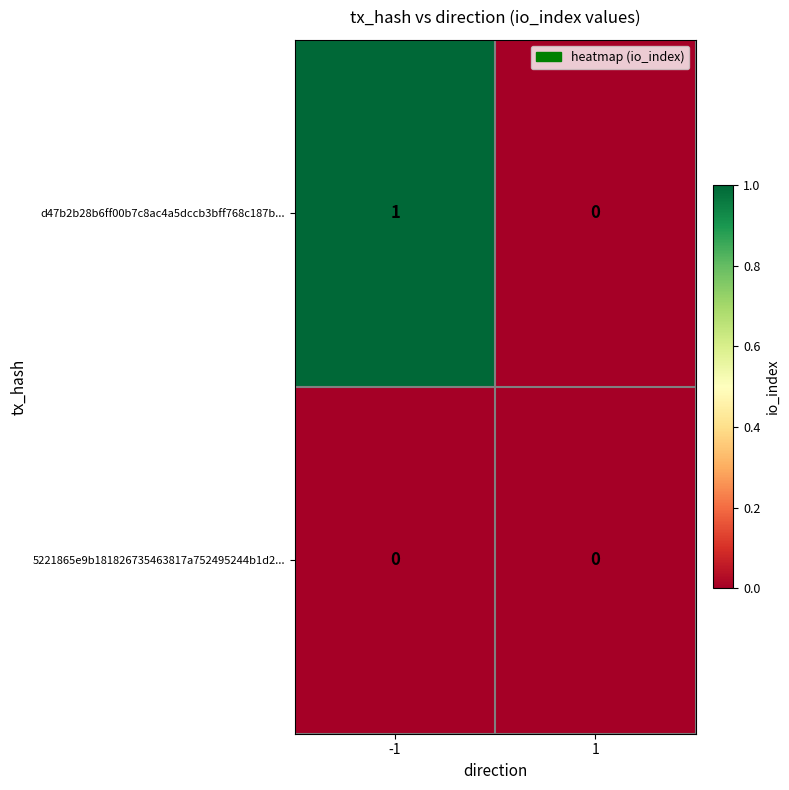

What is the spread (max minus min) of values at -1?

1